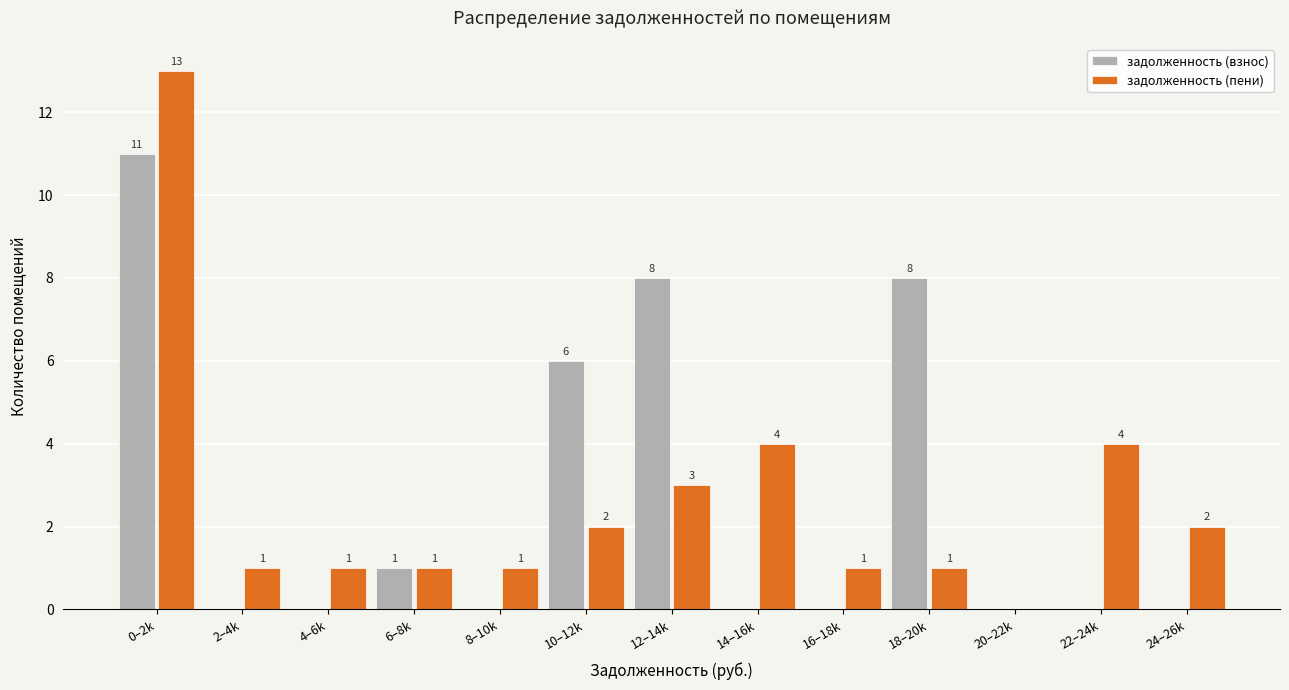

Reading left to right, what are all the values shown in this chart?

задолженность (взнос): 0–2k=11	2–4k=0	4–6k=0	6–8k=1	8–10k=0	10–12k=6	12–14k=8	14–16k=0	16–18k=0	18–20k=8	20–22k=0	22–24k=0	24–26k=0
задолженность (пени): 0–2k=13	2–4k=1	4–6k=1	6–8k=1	8–10k=1	10–12k=2	12–14k=3	14–16k=4	16–18k=1	18–20k=1	20–22k=0	22–24k=4	24–26k=2